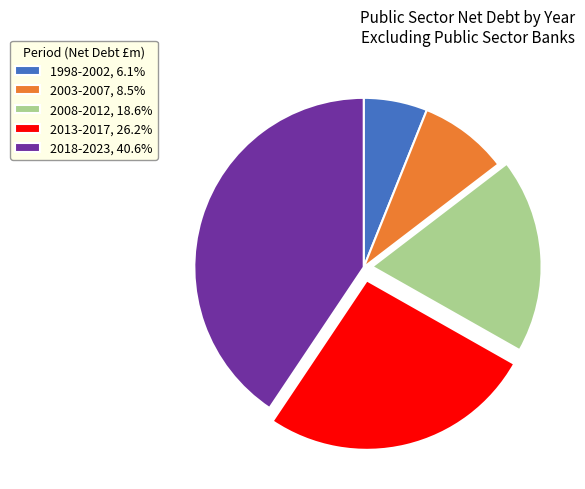

What is the ratio of the value at 2018-2023, 40.6% to the value at 2008-2012, 18.6%?

2.2